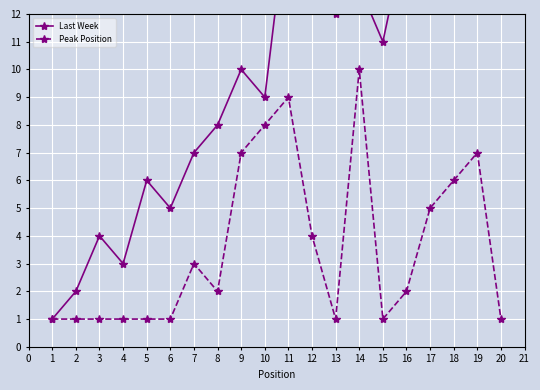

What is the value of the Peak Position point at the 16th from the left?

2